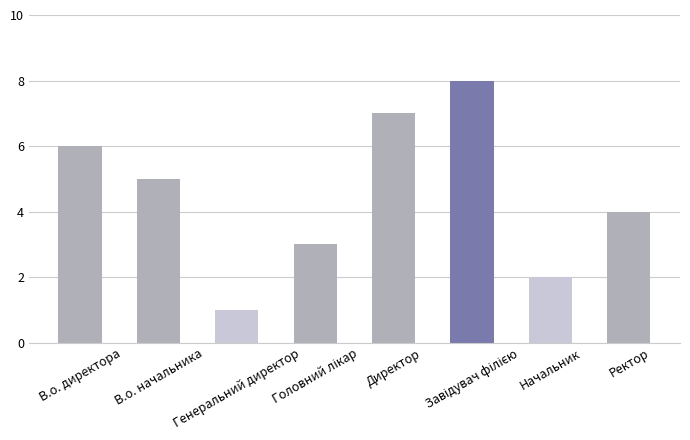

How many distinct data groups are displayed?

1